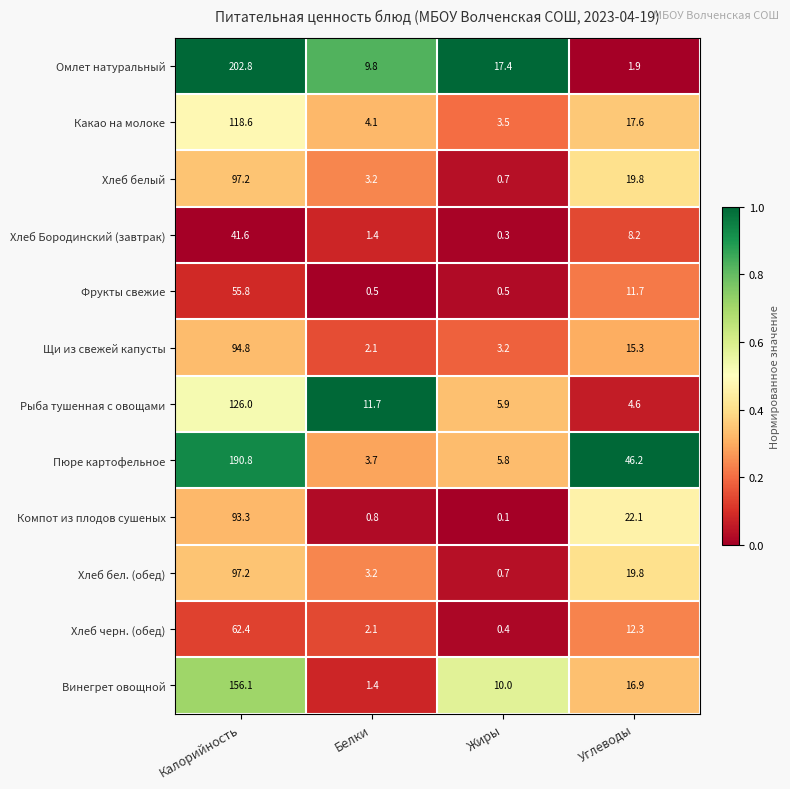

Count the number of categories in the chart.

4